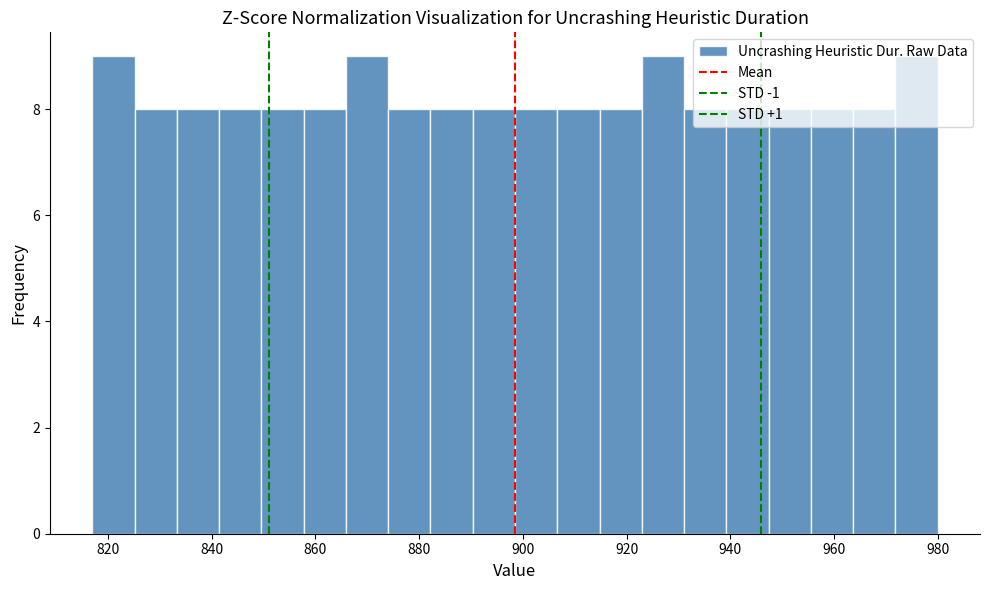

Reading left to right, transcribe this chart: for each bar, give the range it covers on the x-axis and its height. Neither the bar edges nor the heights are printed on the chart, so give them approximately, as read against the axes.

818 to 826: 9
826 to 834: 8
834 to 842: 8
842 to 850: 8
850 to 858: 8
858 to 866: 8
866 to 874: 9
874 to 882: 8
882 to 890: 8
890 to 898: 8
898 to 906: 8
906 to 914: 8
914 to 922: 8
922 to 932: 9
932 to 940: 8
940 to 948: 8
948 to 956: 8
956 to 964: 8
964 to 972: 8
972 to 980: 9